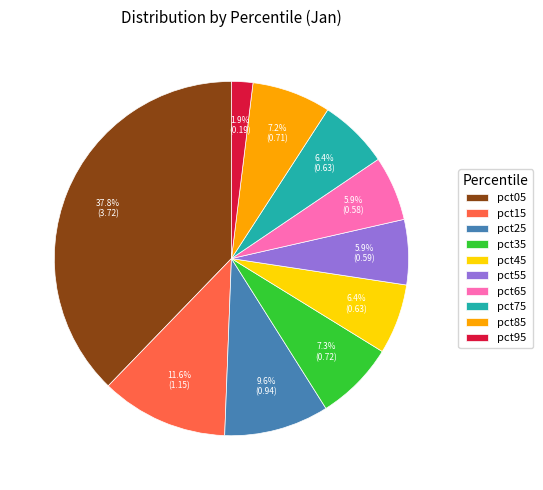

To the nearest percent, what is the difference between the pct25 and pct15 slice percentages?

2%